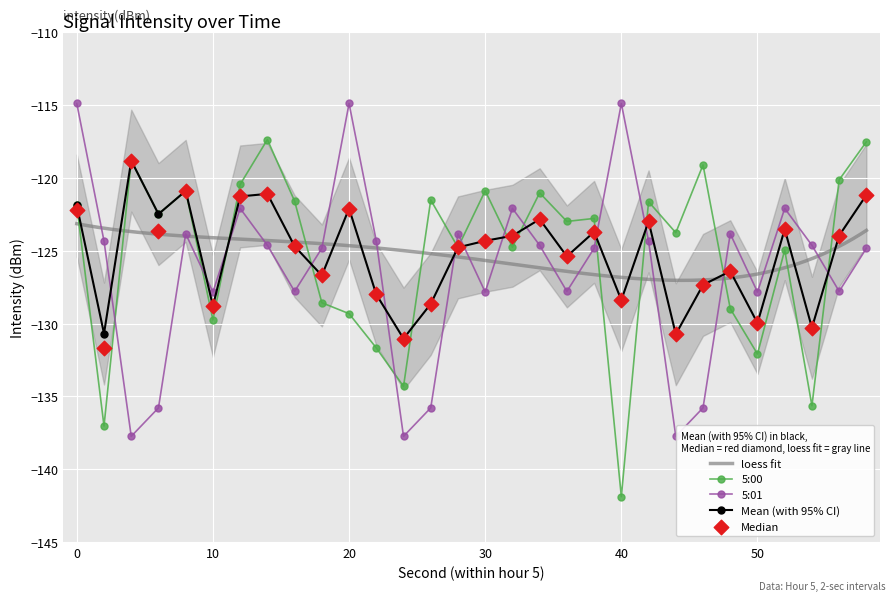

Which series has the widest spread of Y values?

5:00